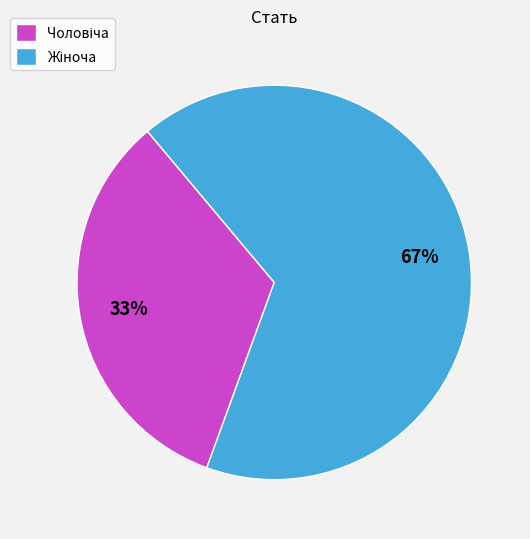

To the nearest percent, what is the average slice percentage?

50%